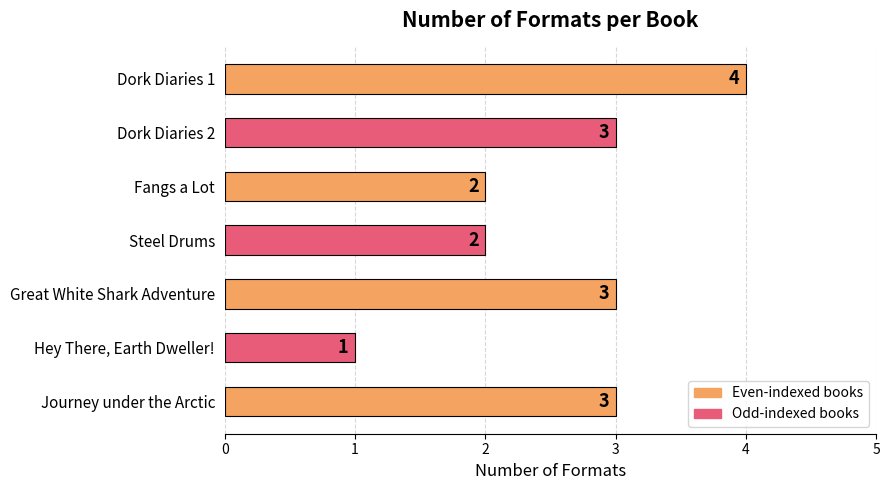

What is the maximum value shown in the chart?

4